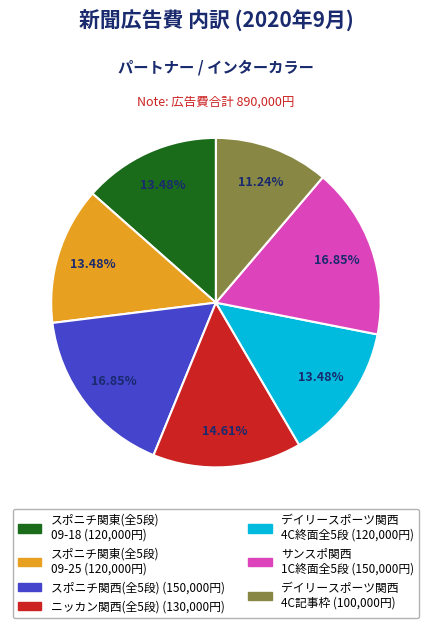

To the nearest percent, what is the average slice percentage?

14%